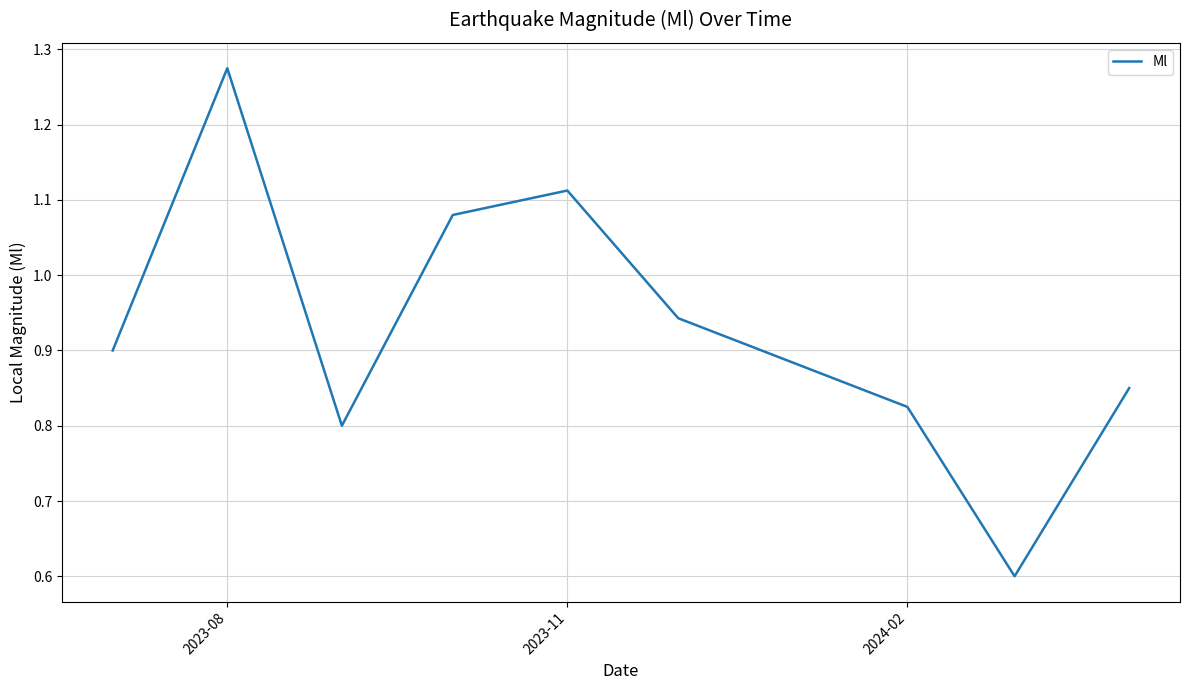

How many series are shown in this chart?

1